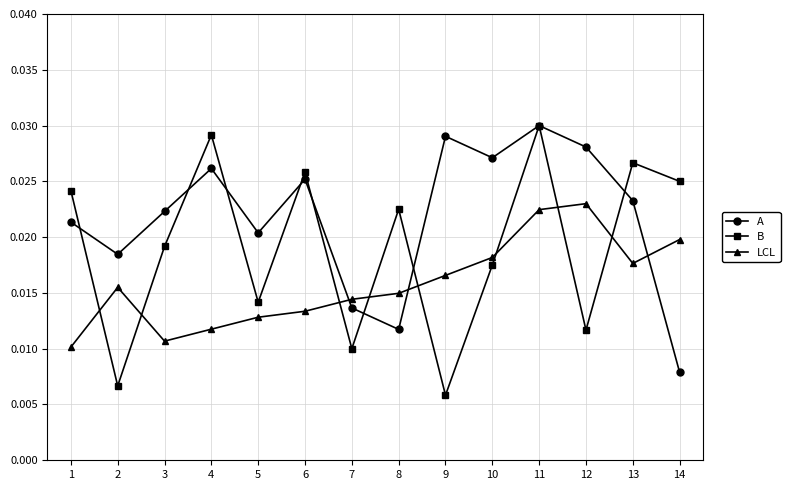

How many interior local valleys does the LCL series have?

2